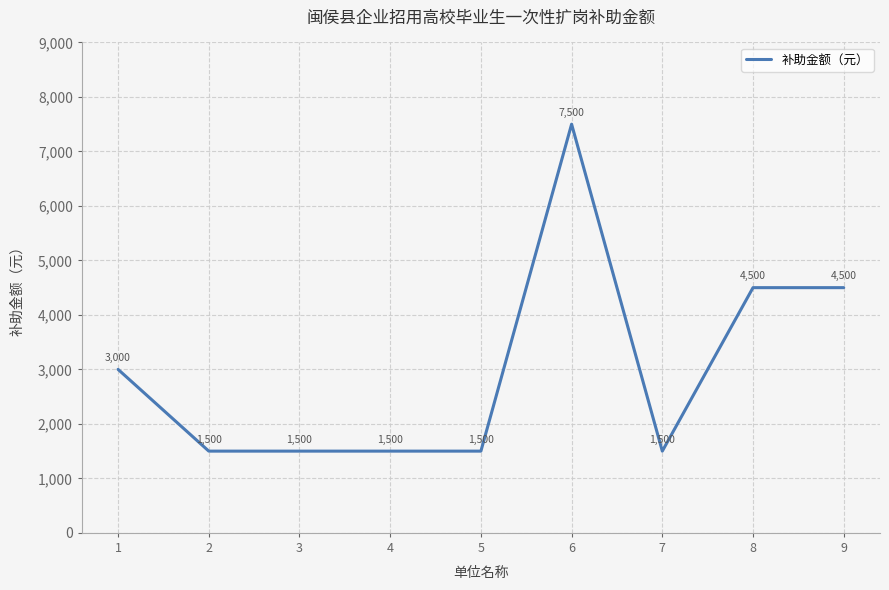

How many values are between 1500 and 4500?

8